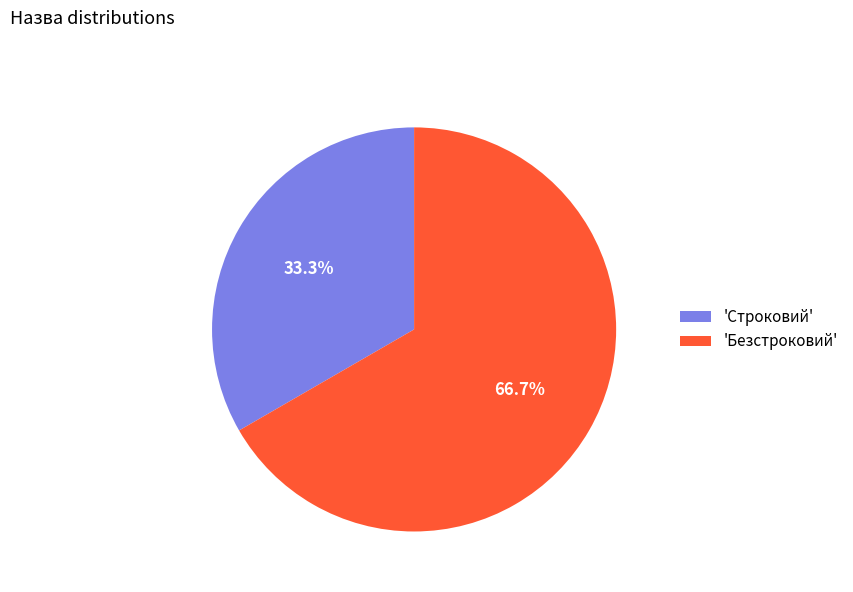

Which slice represents more than half of the pie?

'Безстроковий'